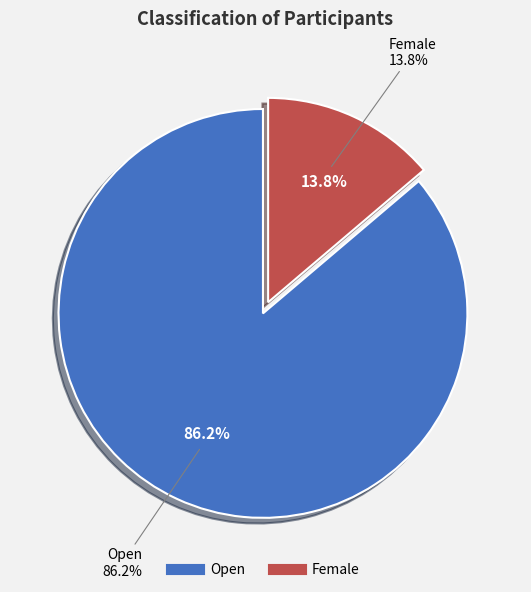

To the nearest percent, what is the average slice percentage?

50%